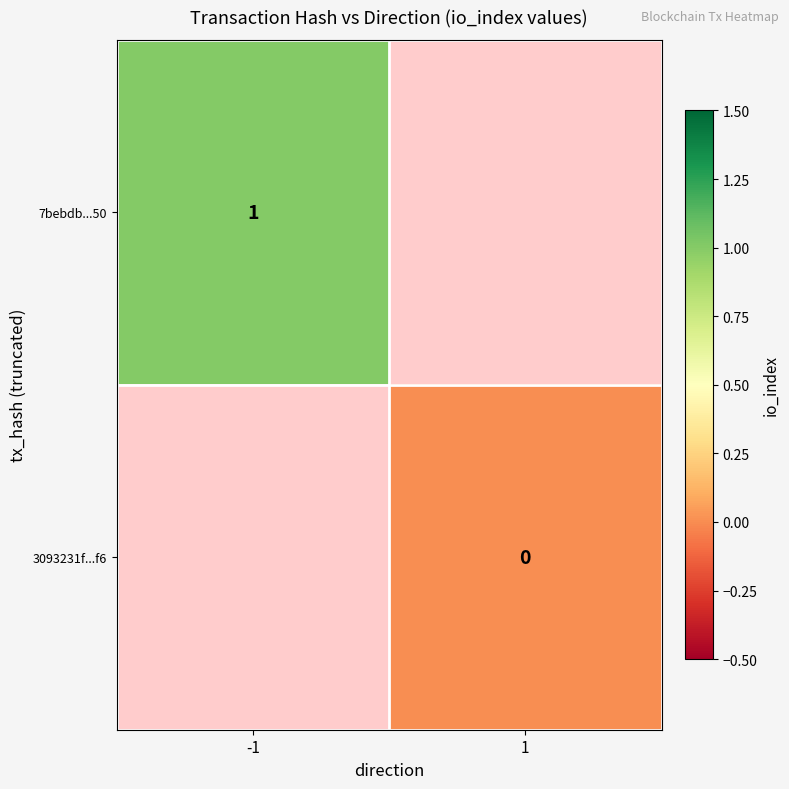

True or false: 7bebdb...50 has a value of 0 at -1.

False